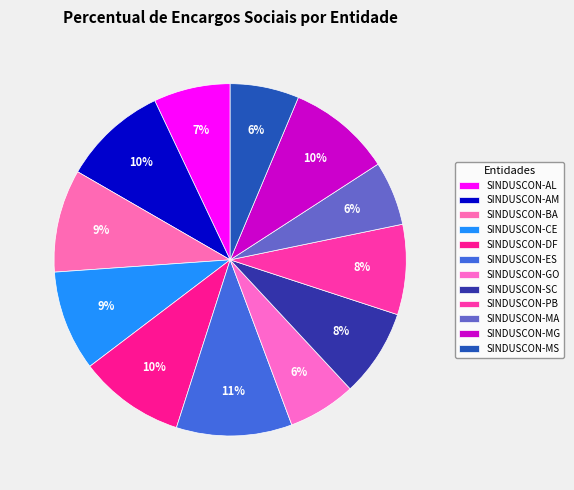

True or false: SINDUSCON-BA accounts for 22% of the total.

False